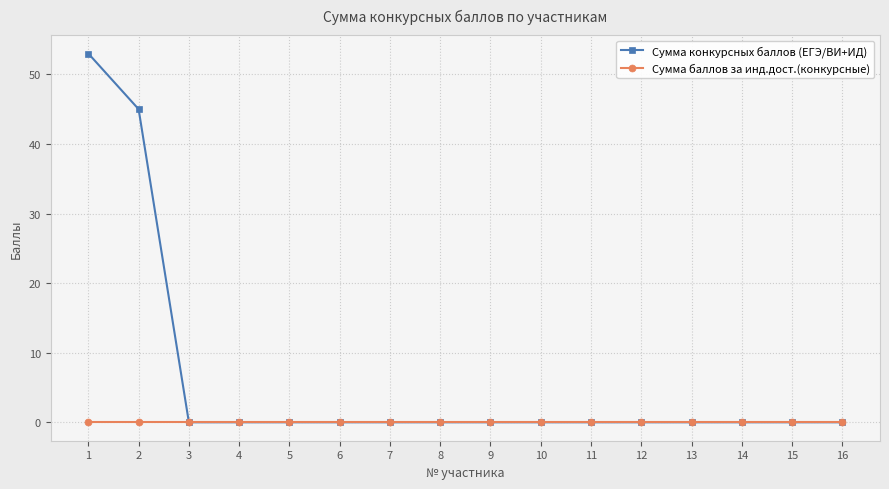

Which series has the largest total across all categories?

Сумма конкурсных баллов (ЕГЭ/ВИ+ИД)